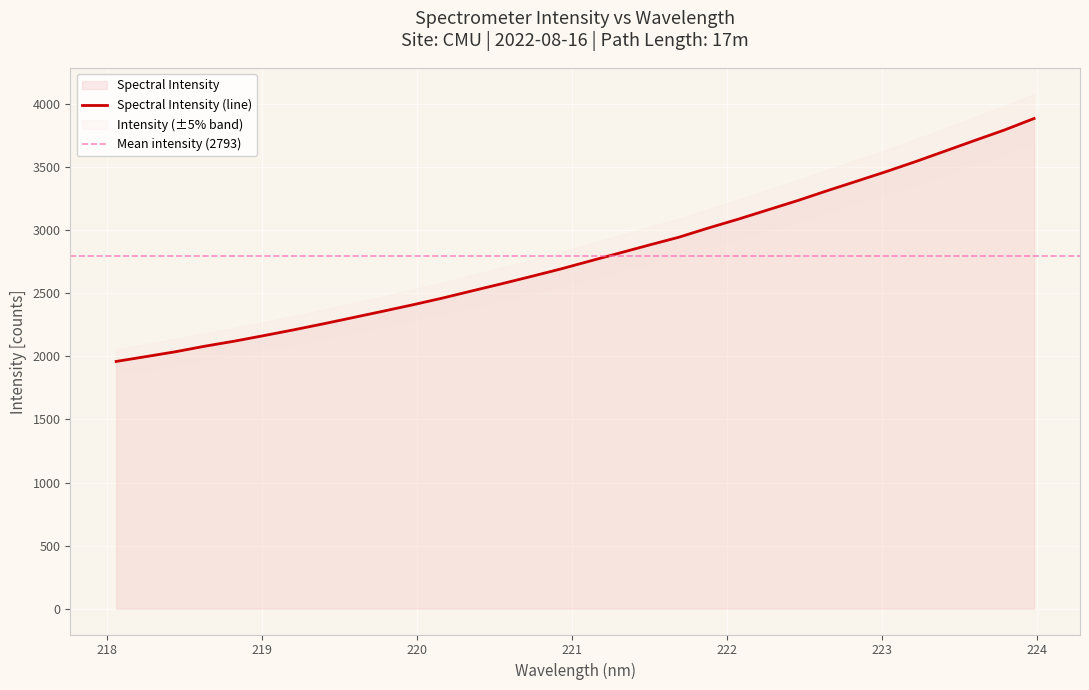

Approximately how many times larger is the value at 218.6332 compared to 220.7354?

0.8